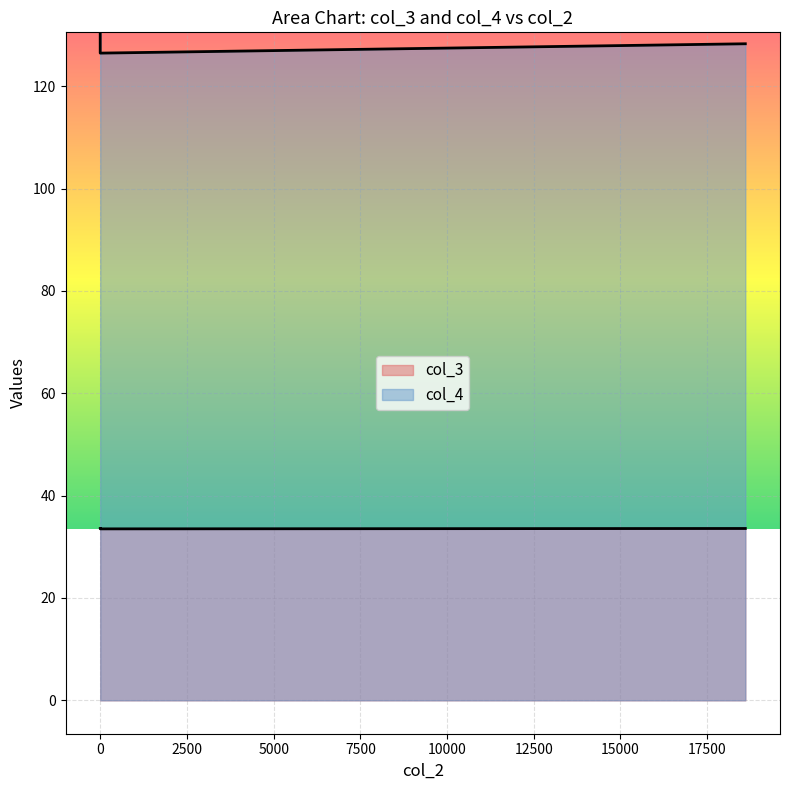

Is the value of col_4 at 18600 greater than the value of col_3 at 0?

Yes